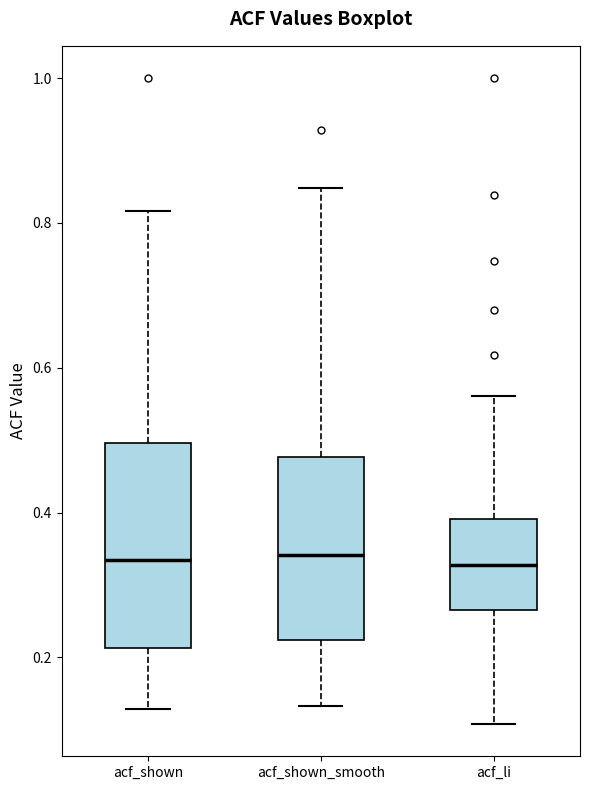

Comparing the boxes themselves (not the whiskers), which one is the tallest?

acf_shown